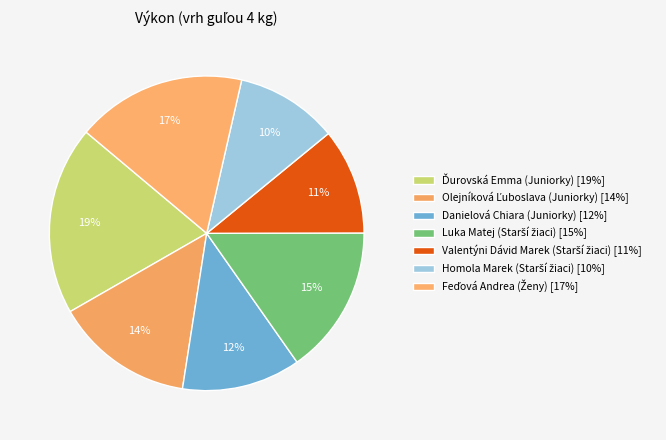

What is the change in value from Valentýni Dávid Marek (Starší žiaci) to Homola Marek (Starší žiaci)?

-0.3